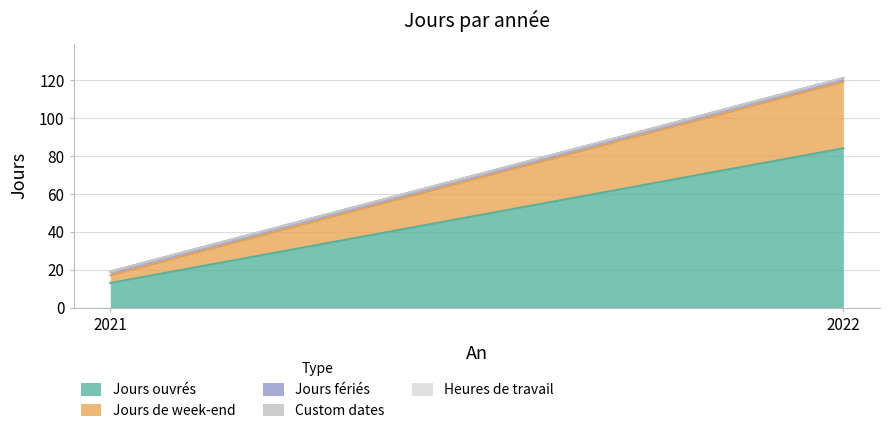

How many lines are shown in the chart?

5